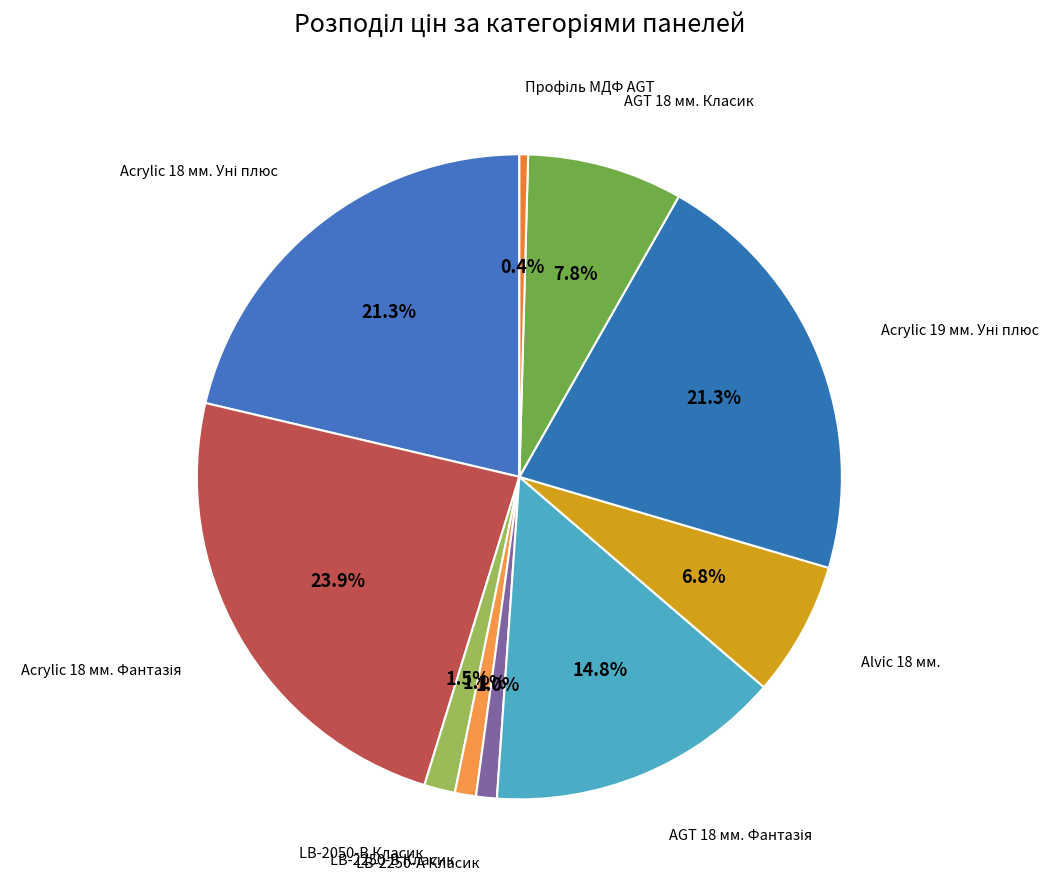

How many segments does this pie chart have?

10